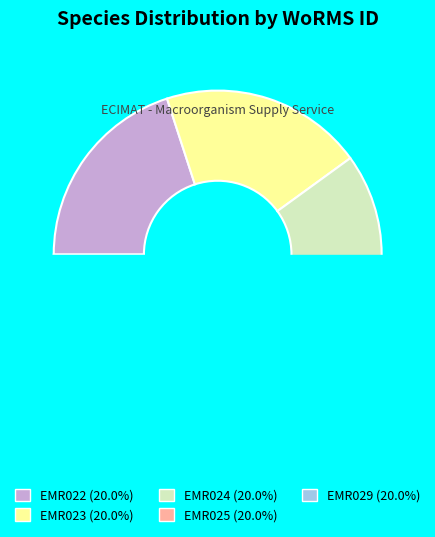

What percentage do EMR029 and EMR025 together represent?

40.0%